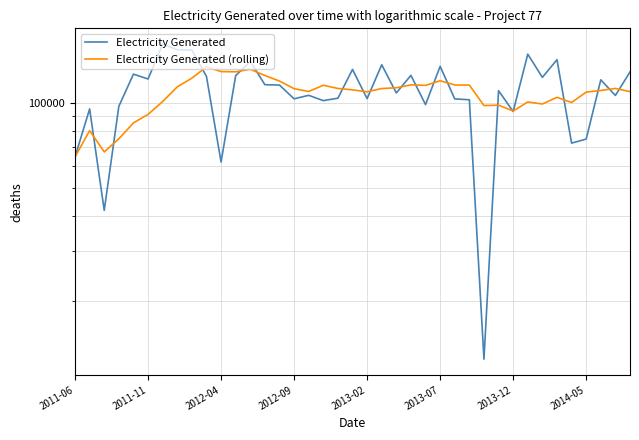

Is the value of Electricity Generated (rolling) at 2014-05 greater than the value of Electricity Generated at 18?

Yes